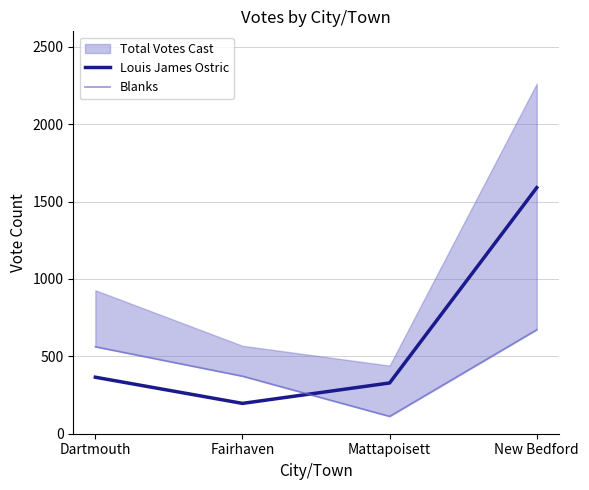

Which series changed the most between Dartmouth and New Bedford?

Louis James Ostric